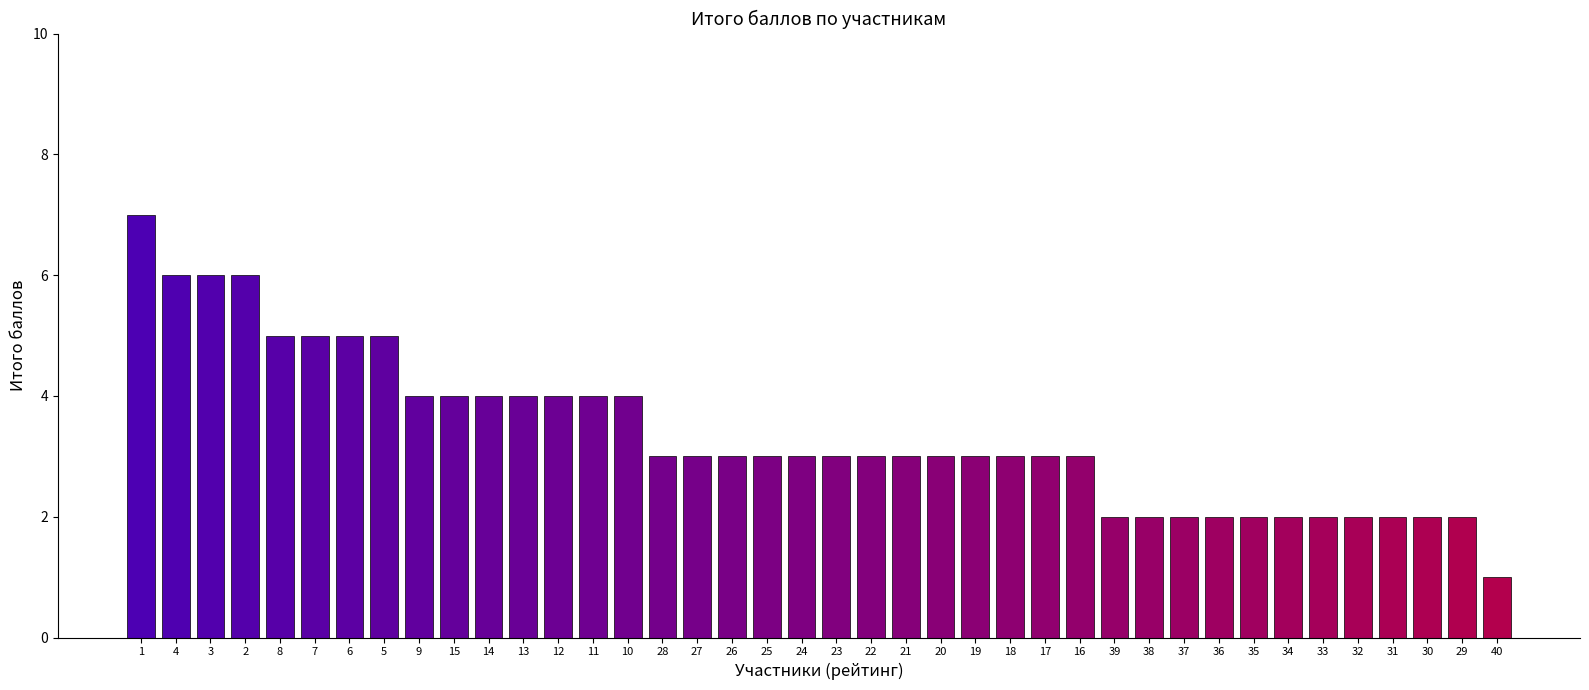

What is the difference between the values at 17 and 37?

1